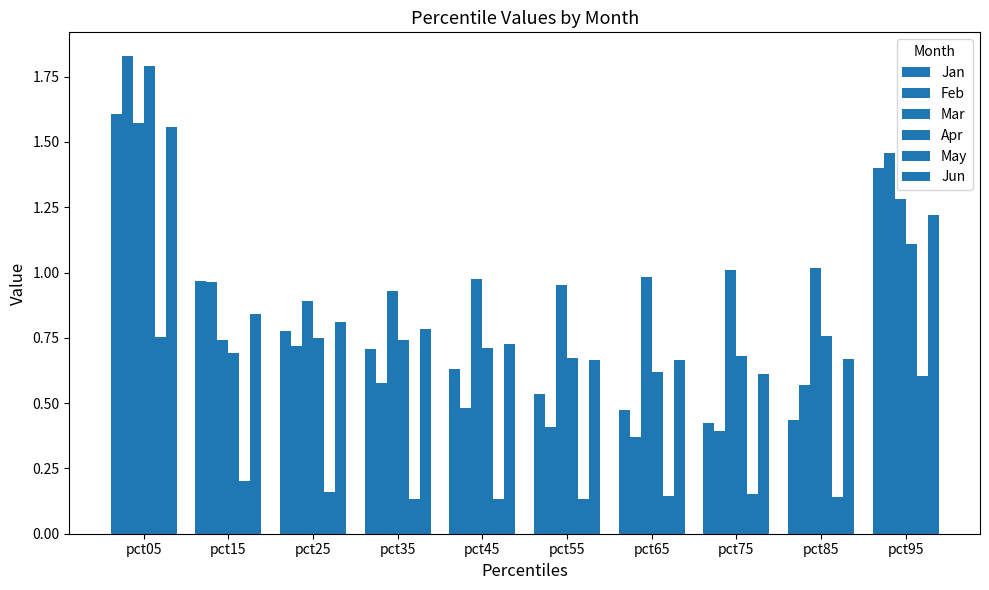

How many categories are shown in the chart?

10